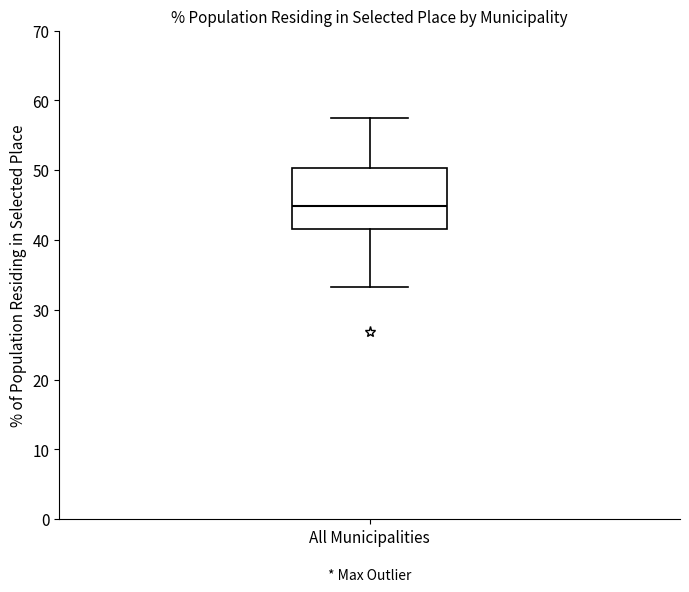

Transcribe this box plot: give where the median line is, the range the box spans, and where the two whiskers end, as read against the y-axis. The values are not printed on the chart, so give them approximately, as read against the axis.

median 45, box 42 to 50, whiskers 33 to 57